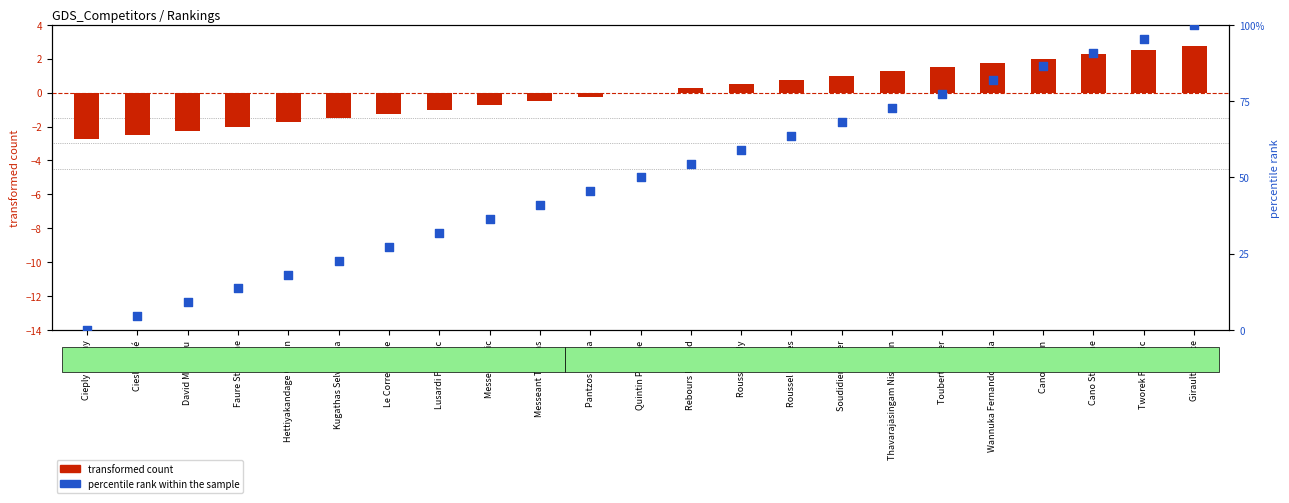

At how many categories does at least one series exceed 32?

15